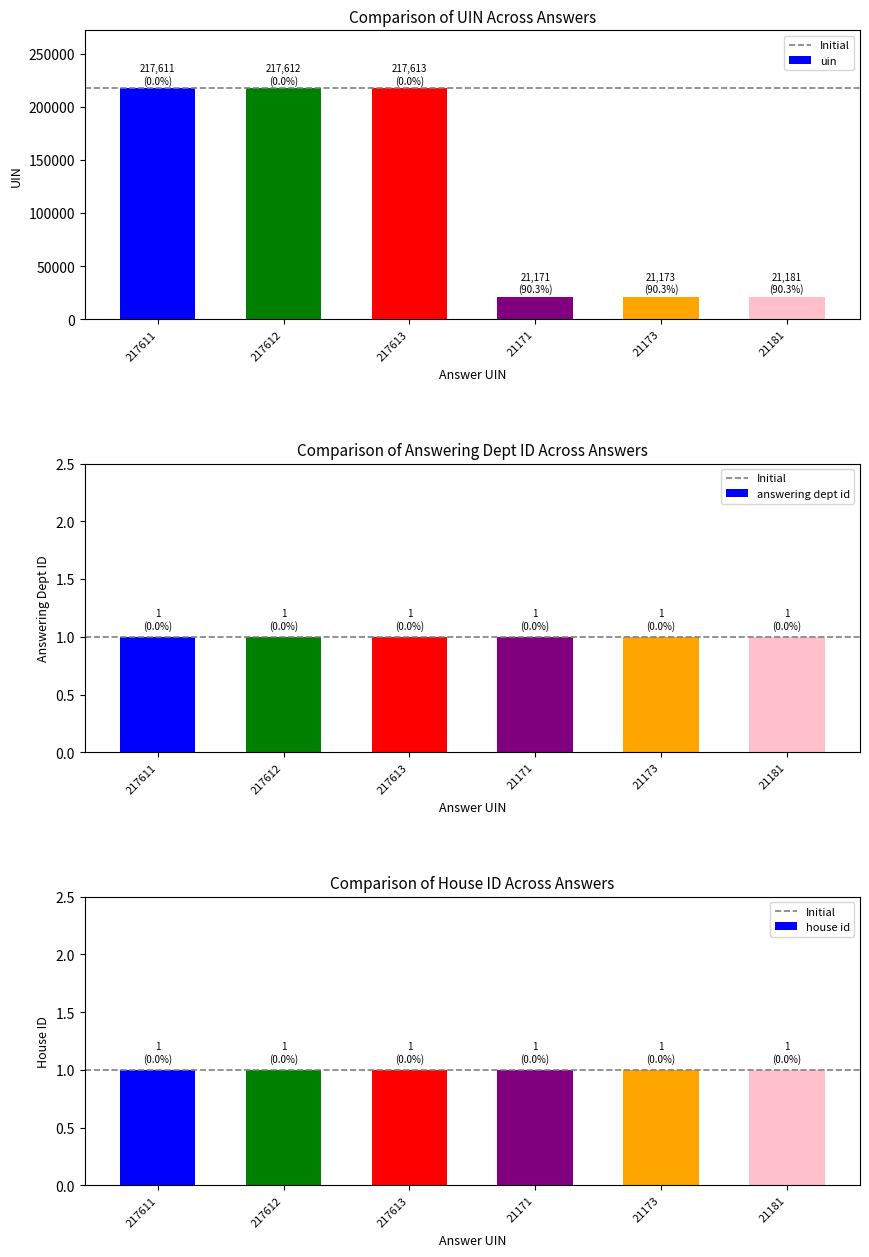

What is the label of the 6th bar from the left?

21181